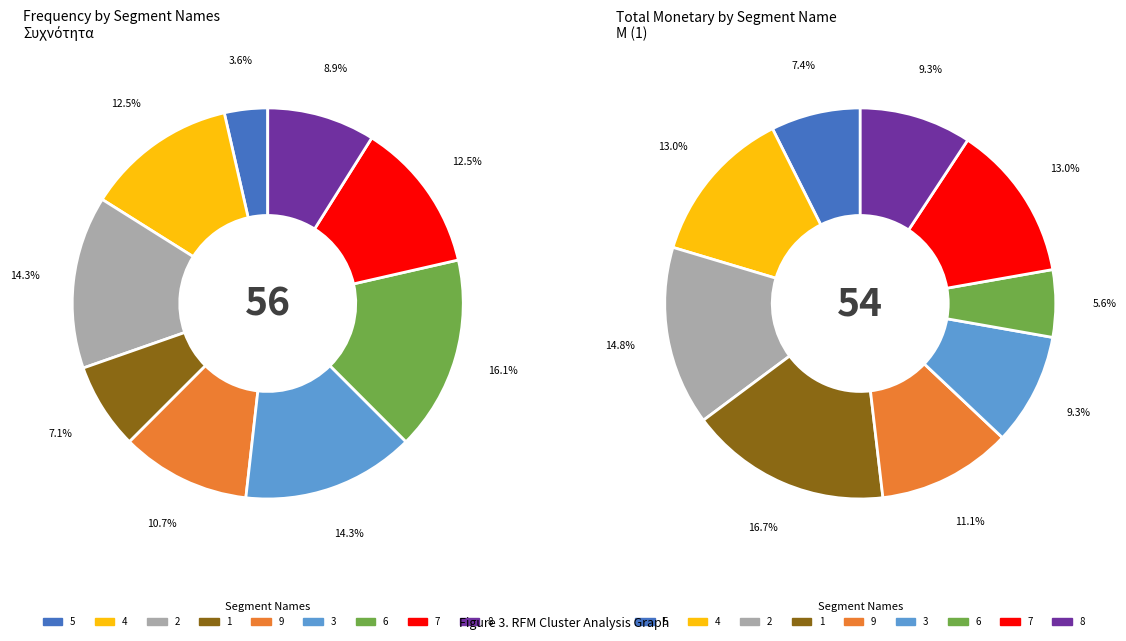

What percentage is the 9 slice, to the nearest percent?

11%